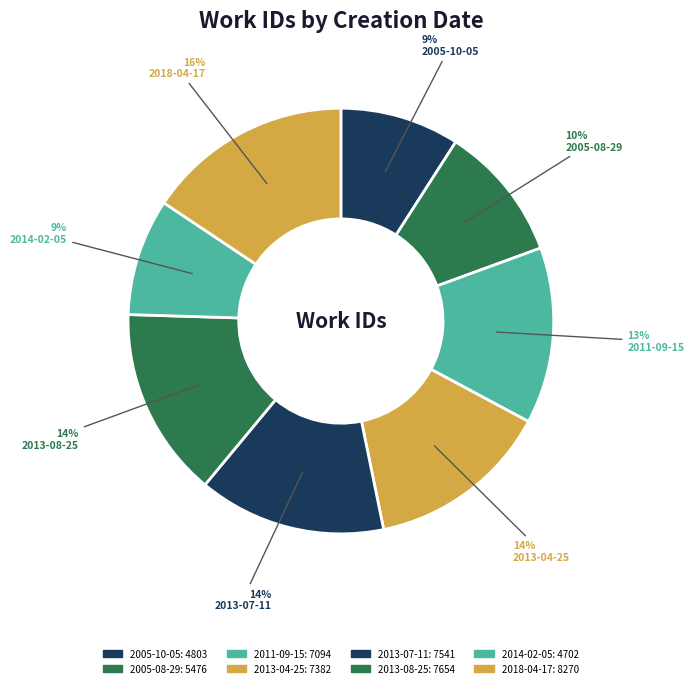

How many segments does this pie chart have?

8